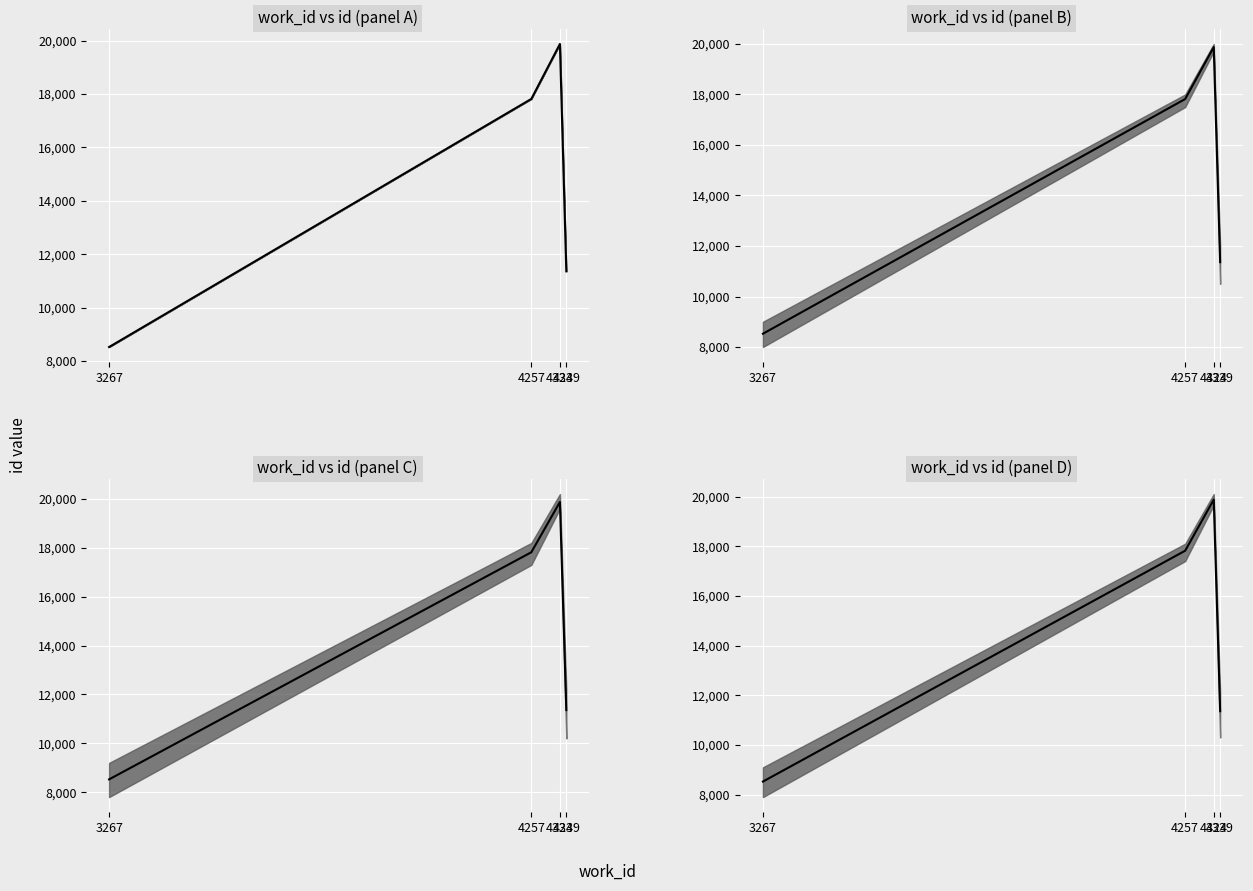

What is the value of the 3rd point from the left?

19875